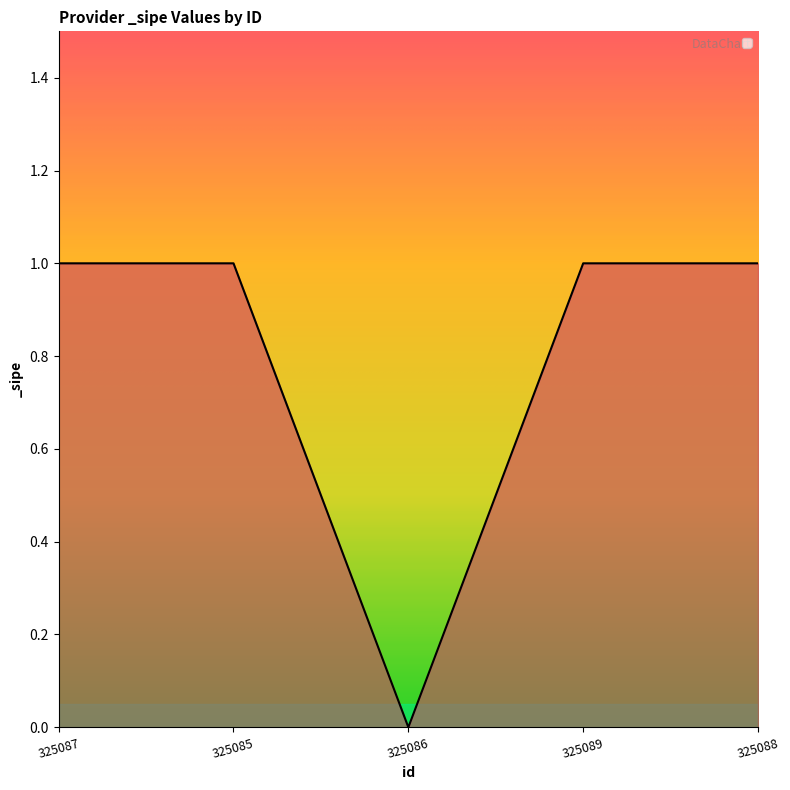

Reading right to left, list all the values displayed in this chart.

325088=1	325089=1	325086=0	325085=1	325087=1